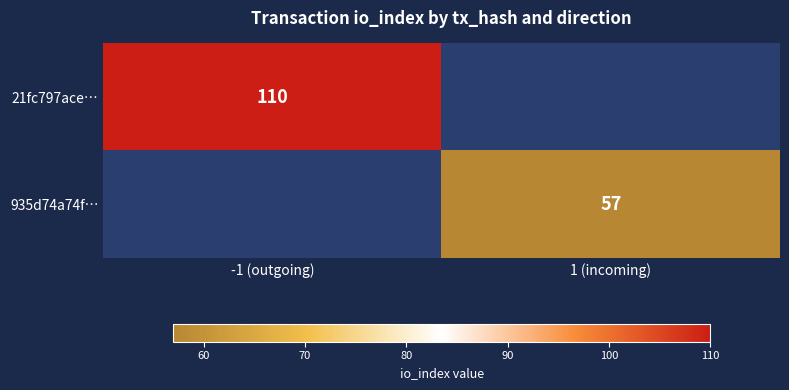

How many distinct data groups are displayed?

2